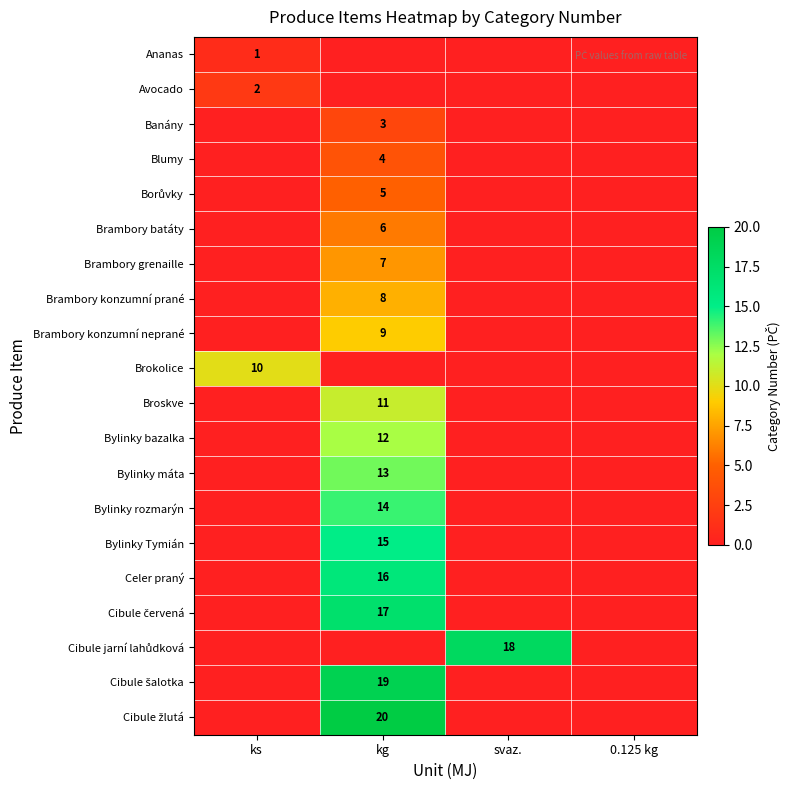

The value of Ananas at ks is 0. True or false?

False